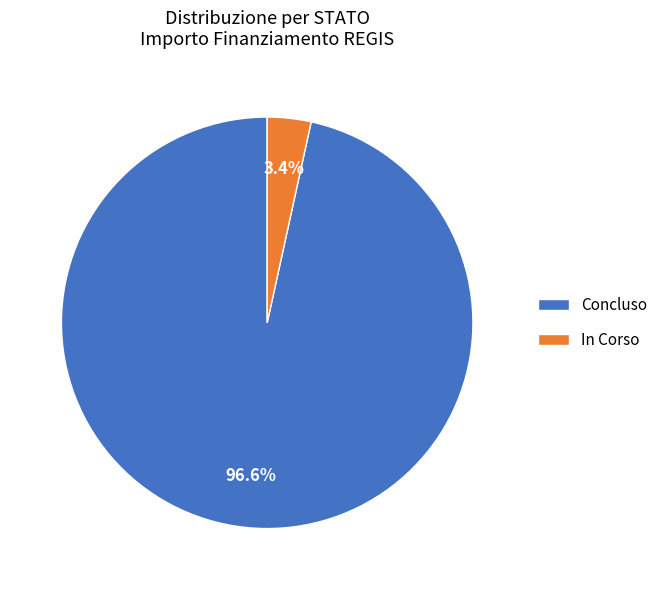

Which has a higher value, Concluso or In Corso?

Concluso